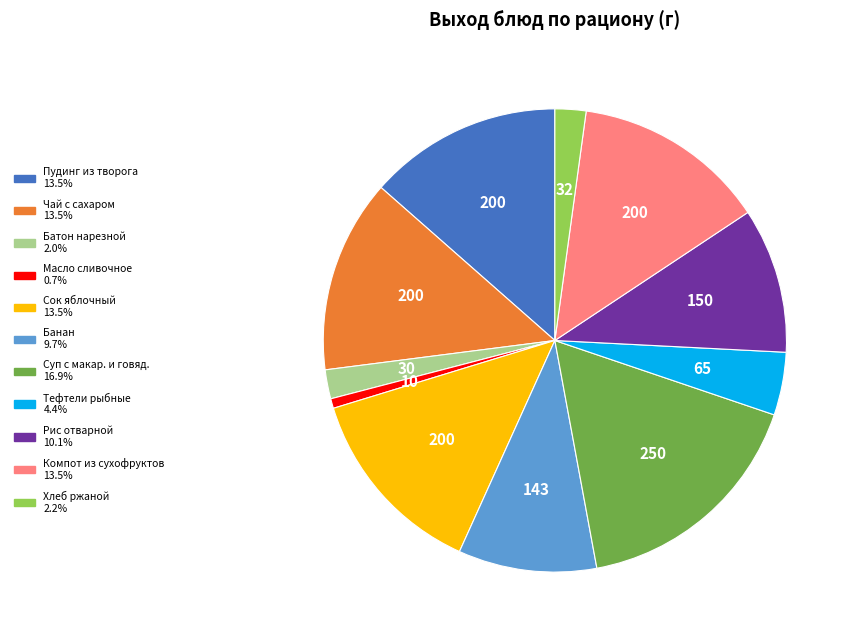

Is there any slice that represents more than half of the pie?

No